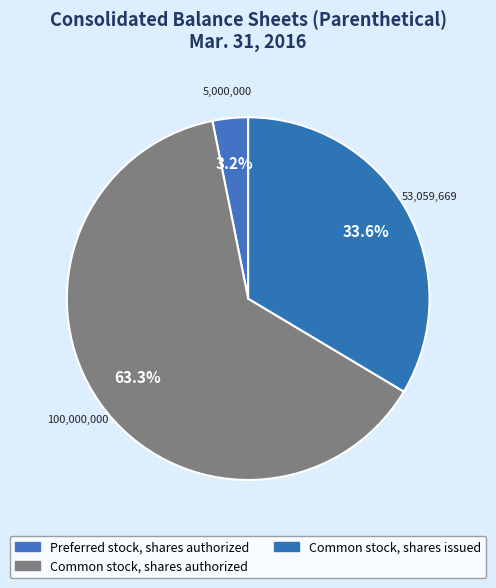

Which category has the smallest portion of the pie?

Preferred stock, shares authorized